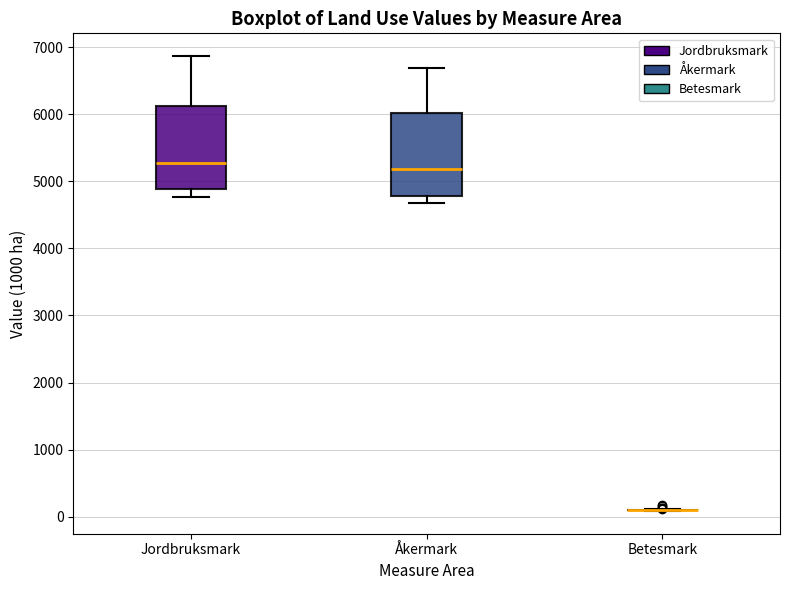

Reading left to right, transcribe this box plot: for each box, give where its median line is, the range the box spans, and where its two whiskers end, as read against the y-axis. The values are not printed on the chart, so give them approximately, as read against the axis.

Jordbruksmark: median 5300, box 4900 to 6100, whiskers 4800 to 6900
Åkermark: median 5200, box 4800 to 6000, whiskers 4700 to 6700
Betesmark: box collapsed to a line at 100, whiskers 100 to 100